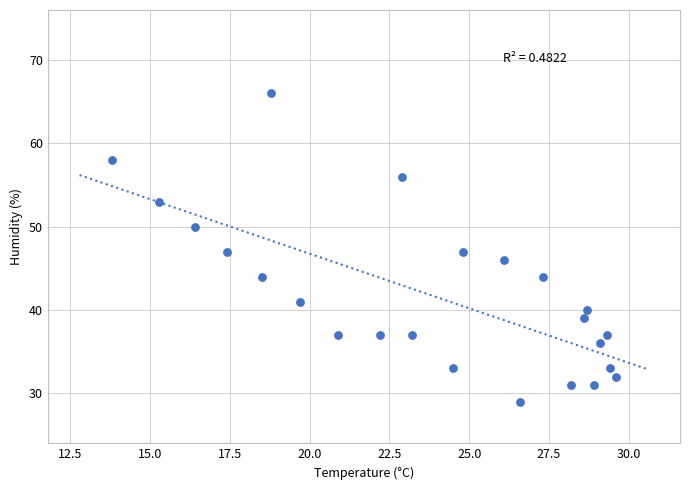

What is the range of Y values (max minus min)?

37